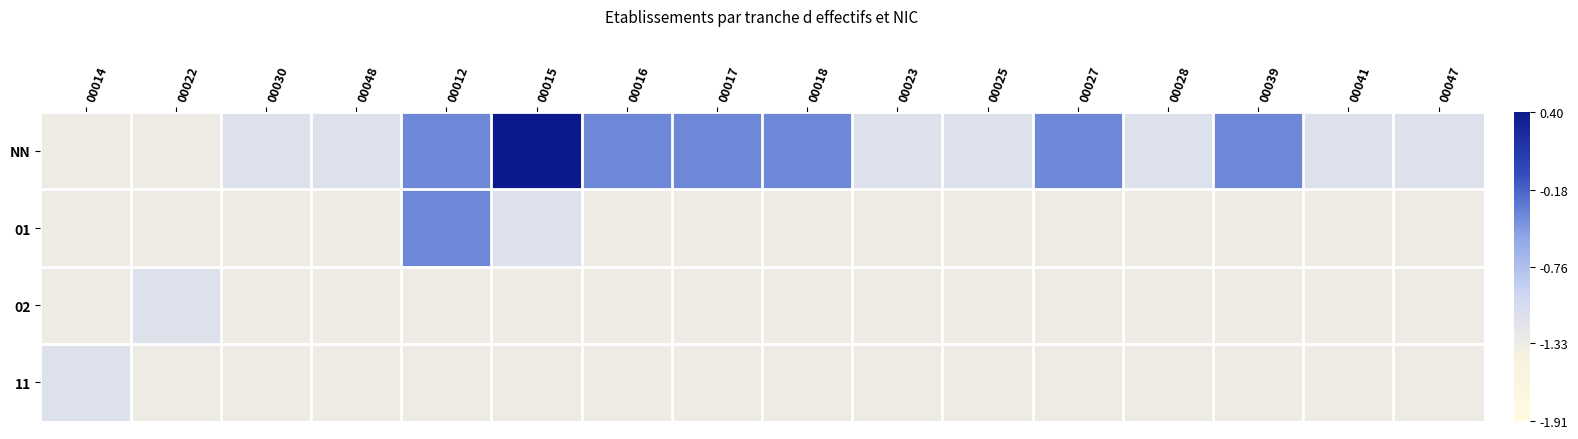

Reading left to right, transcribe all the data shown in this chart.

NN: 00014=-1.3	00022=-1.3	00030=-1.1	00048=-1.1	00012=-0.4	00015=0.4	00016=-0.4	00017=-0.4	00018=-0.4	00023=-1.1	00025=-1.1	00027=-0.4	00028=-1.1	00039=-0.4	00041=-1.1	00047=-1.1
01: 00014=-1.3	00022=-1.3	00030=-1.3	00048=-1.3	00012=-0.4	00015=-1.1	00016=-1.3	00017=-1.3	00018=-1.3	00023=-1.3	00025=-1.3	00027=-1.3	00028=-1.3	00039=-1.3	00041=-1.3	00047=-1.3
02: 00014=-1.3	00022=-1.1	00030=-1.3	00048=-1.3	00012=-1.3	00015=-1.3	00016=-1.3	00017=-1.3	00018=-1.3	00023=-1.3	00025=-1.3	00027=-1.3	00028=-1.3	00039=-1.3	00041=-1.3	00047=-1.3
11: 00014=-1.1	00022=-1.3	00030=-1.3	00048=-1.3	00012=-1.3	00015=-1.3	00016=-1.3	00017=-1.3	00018=-1.3	00023=-1.3	00025=-1.3	00027=-1.3	00028=-1.3	00039=-1.3	00041=-1.3	00047=-1.3